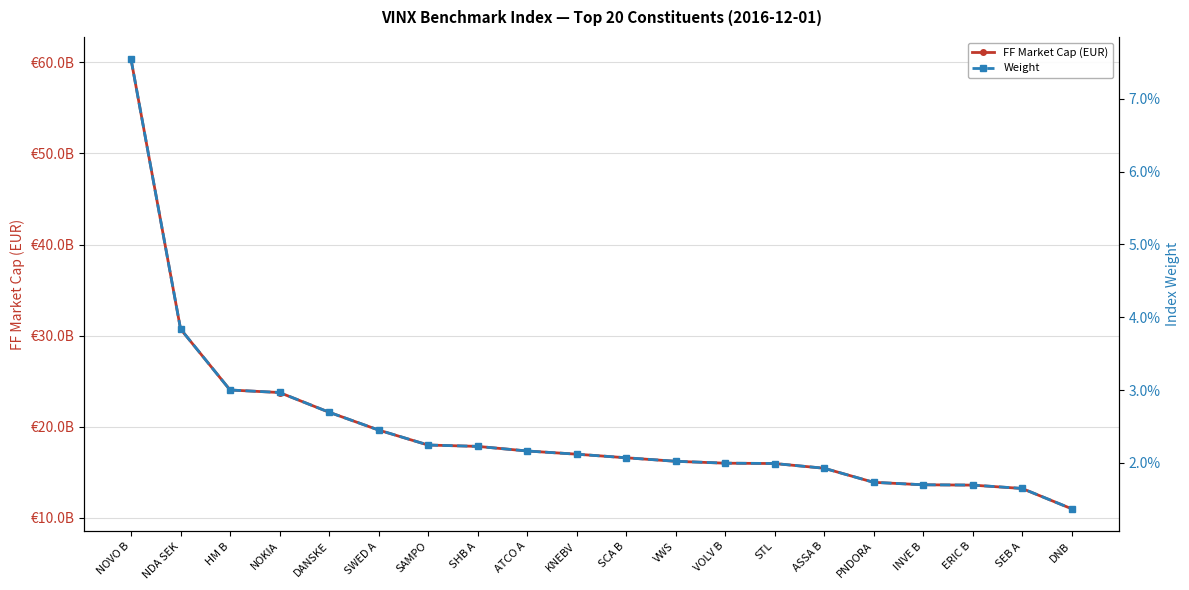

What is the label of the 3rd point from the right?

ERIC B